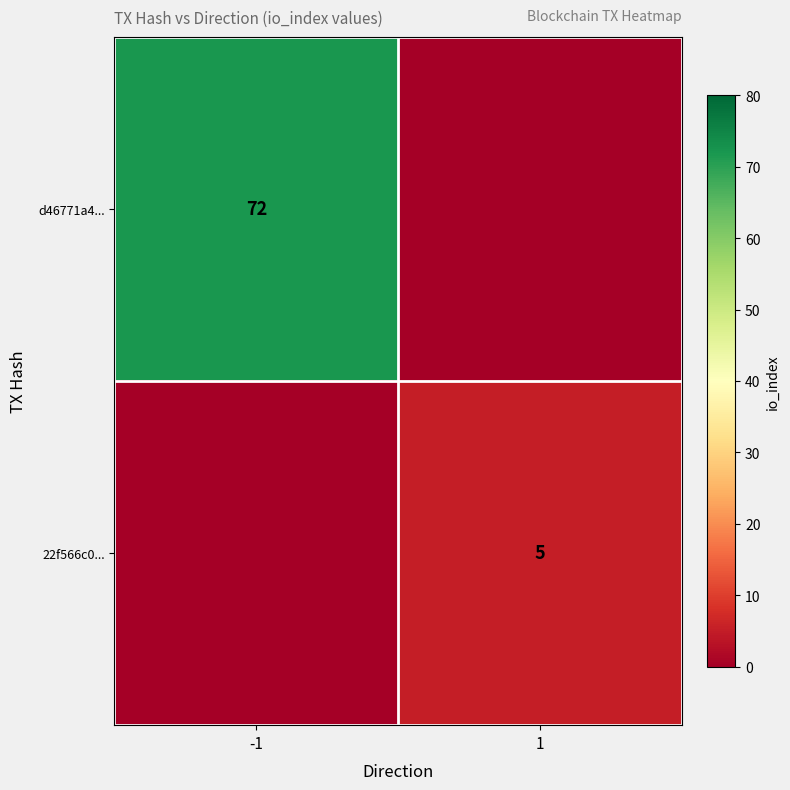

The d46771a4... series shows 23 at -1. True or false?

False